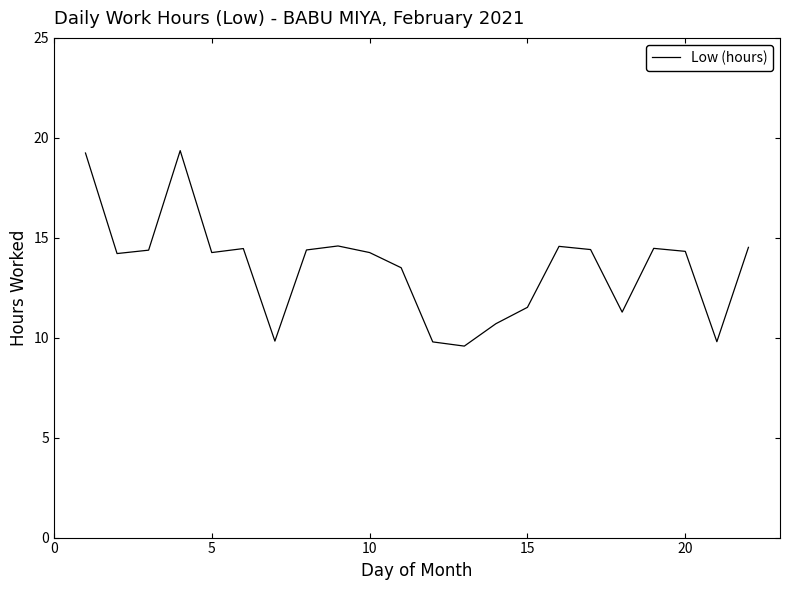

What is the minimum value shown in the chart?

9.6